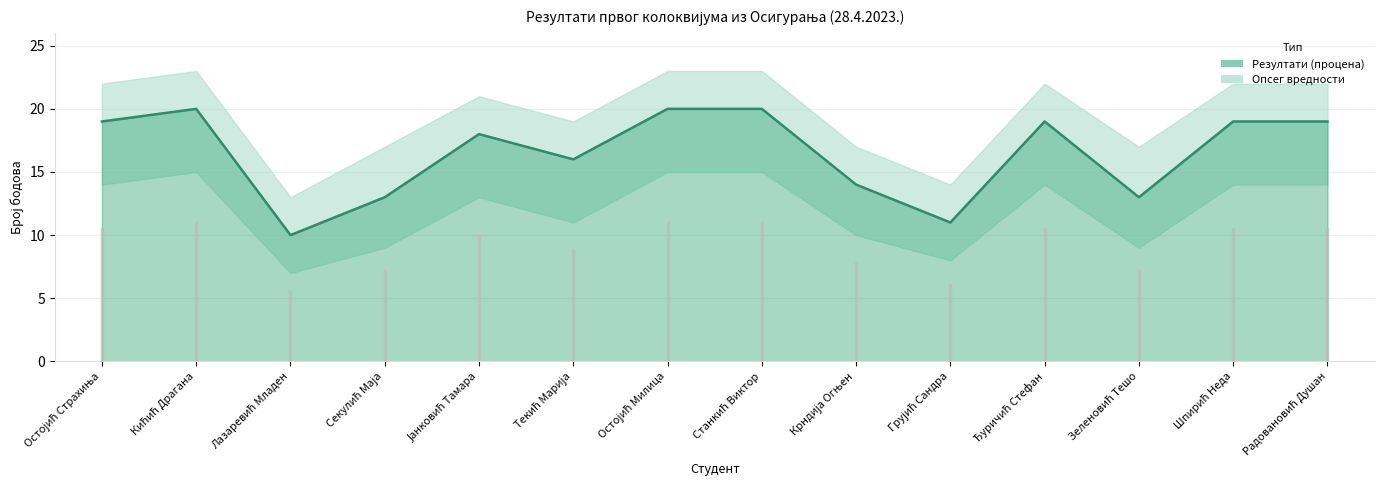

Reading left to right, extract all data points from this chart.

Остојић Страхиња=19	Кићић Драгана=20	Лазаревић Младен=10	Секулић Маја=13	Јанковић Тамара=18	Текић Марија=16	Остојић Милица=20	Станкић Виктор=20	Крндија Огњен=14	Грујић Сандра=11	Ђуричић Стефан=19	Зеленовић Тешо=13	Шпирић Неда=19	Радовановић Душан=19